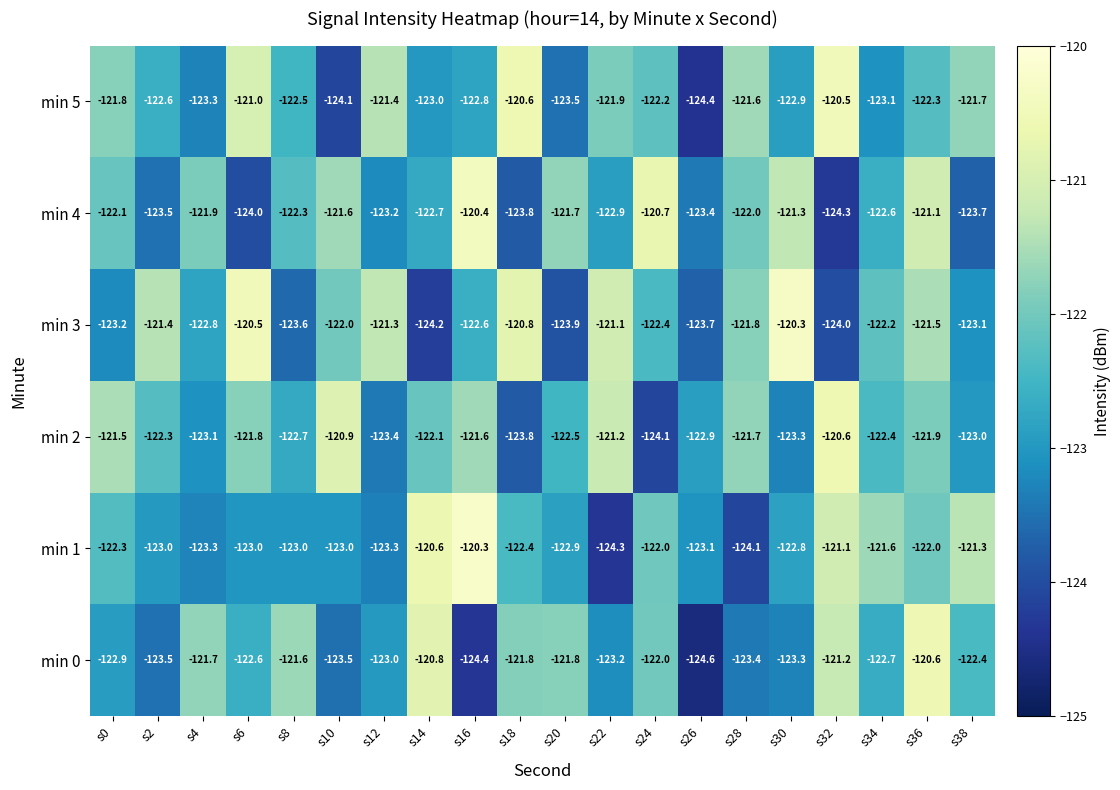

What is the average value of the min 3 series?

-122.3